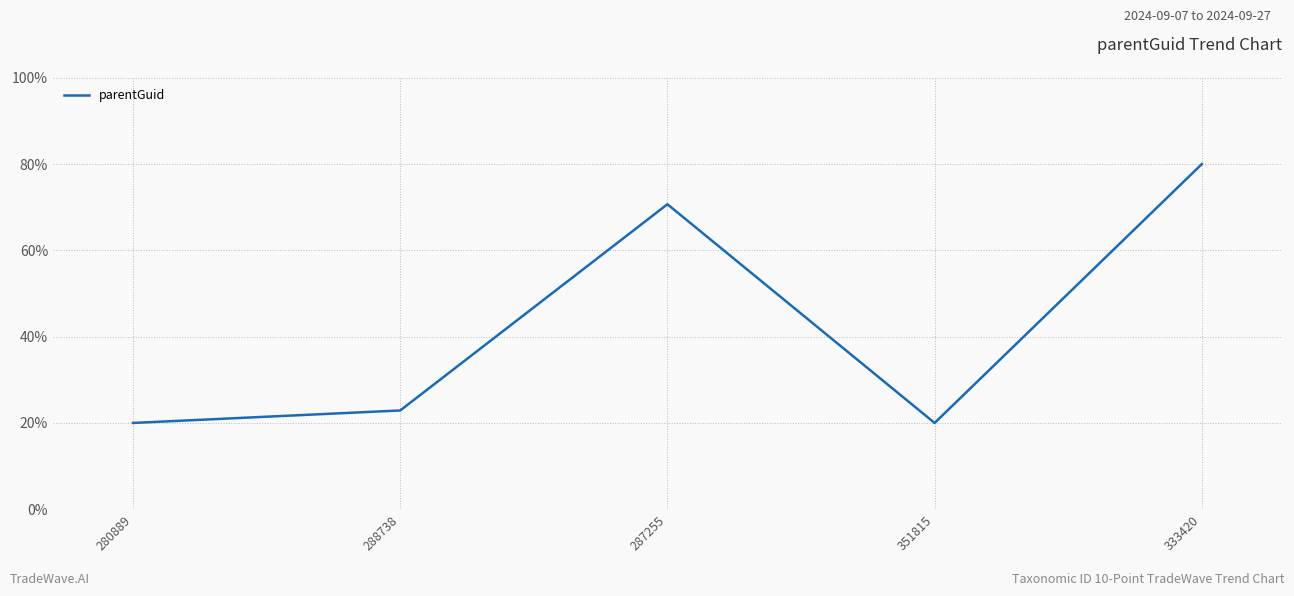

At which label is the value closest to 50?

287255